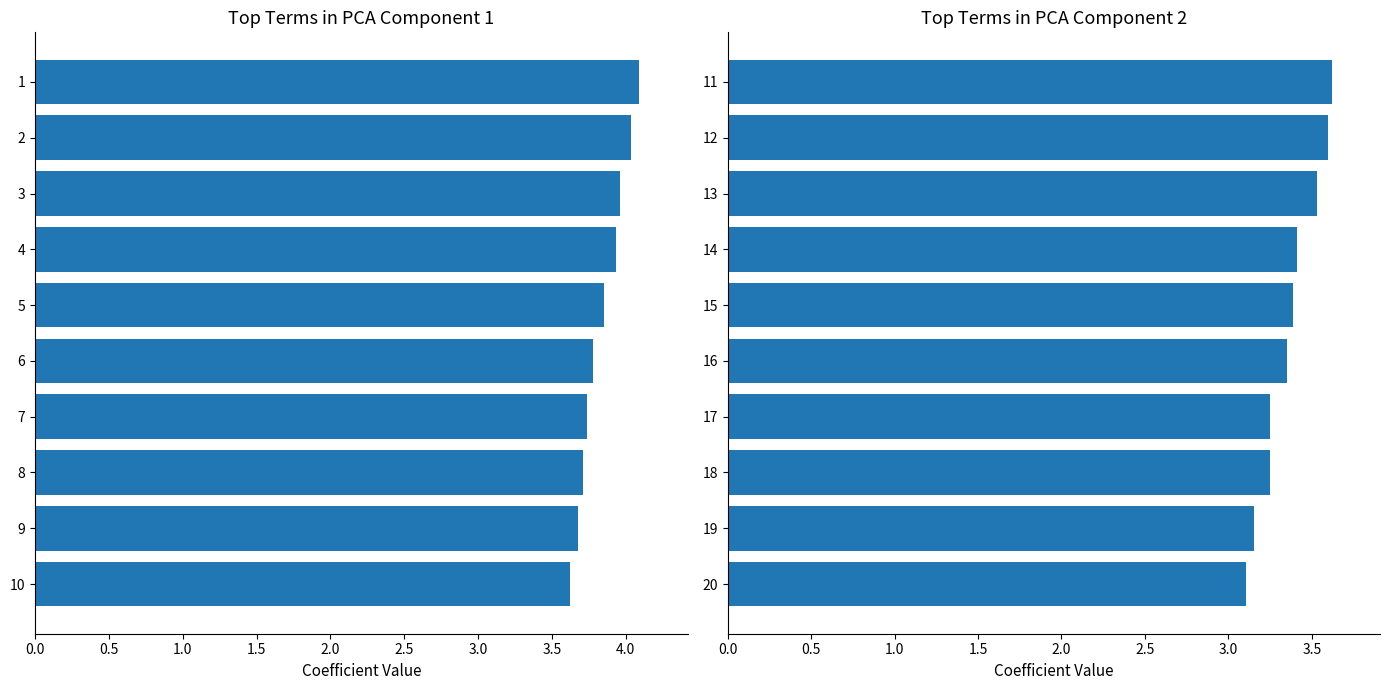

Reading left to right, transcribe all the data shown in this chart.

col_2 (rows 1-10): 4.1	4.0	4.0	3.9	3.9	3.8	3.7	3.7	3.7	3.6
col_2 (rows 11-20): 3.6	3.6	3.5	3.4	3.4	3.4	3.3	3.2	3.2	3.1